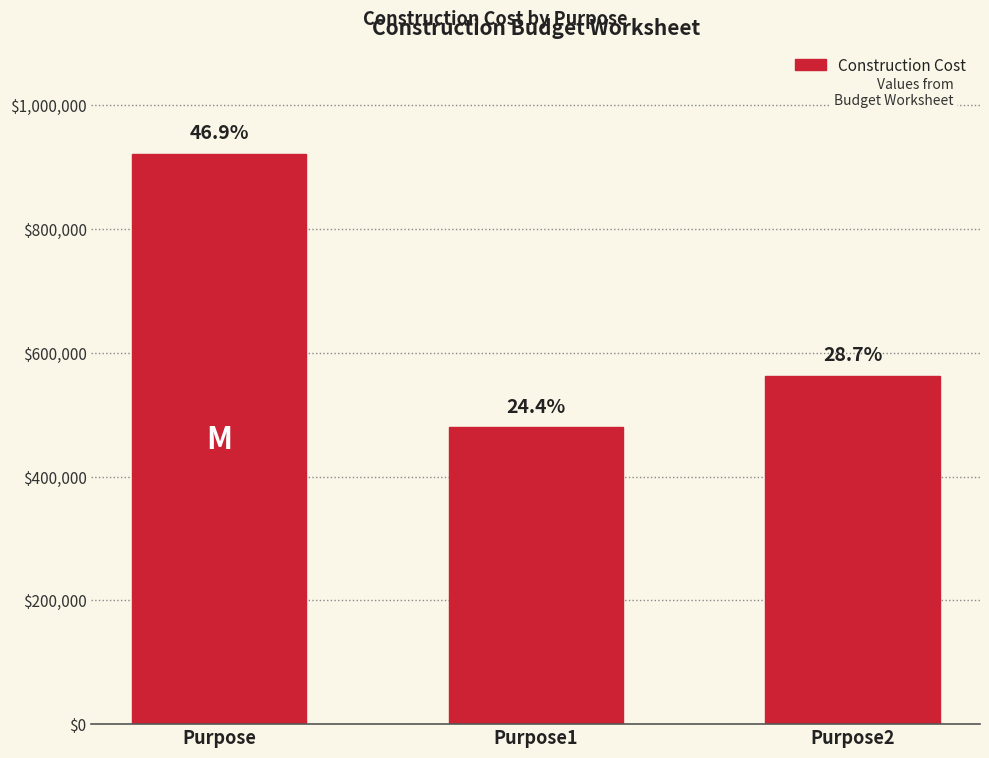

Does the chart contain stacked bars?

No